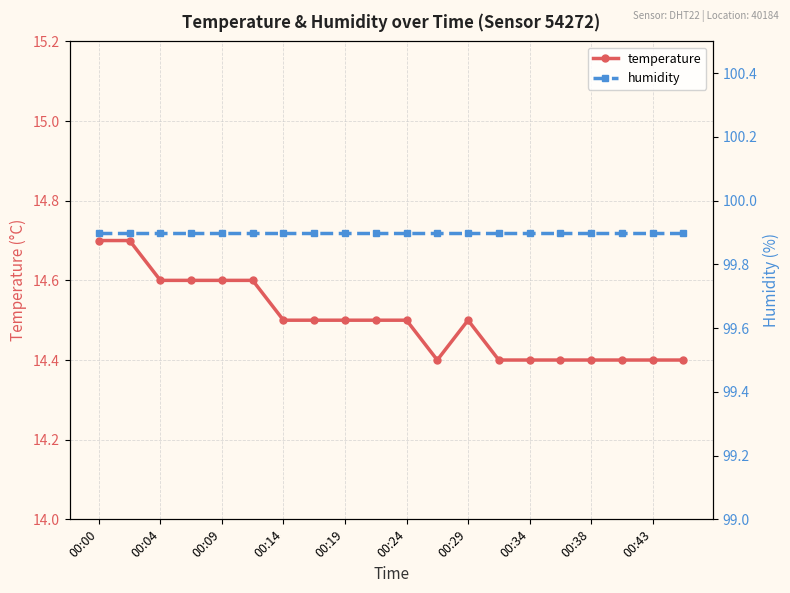

Rank the series by their maximum value, from lowest to highest.

temperature, humidity